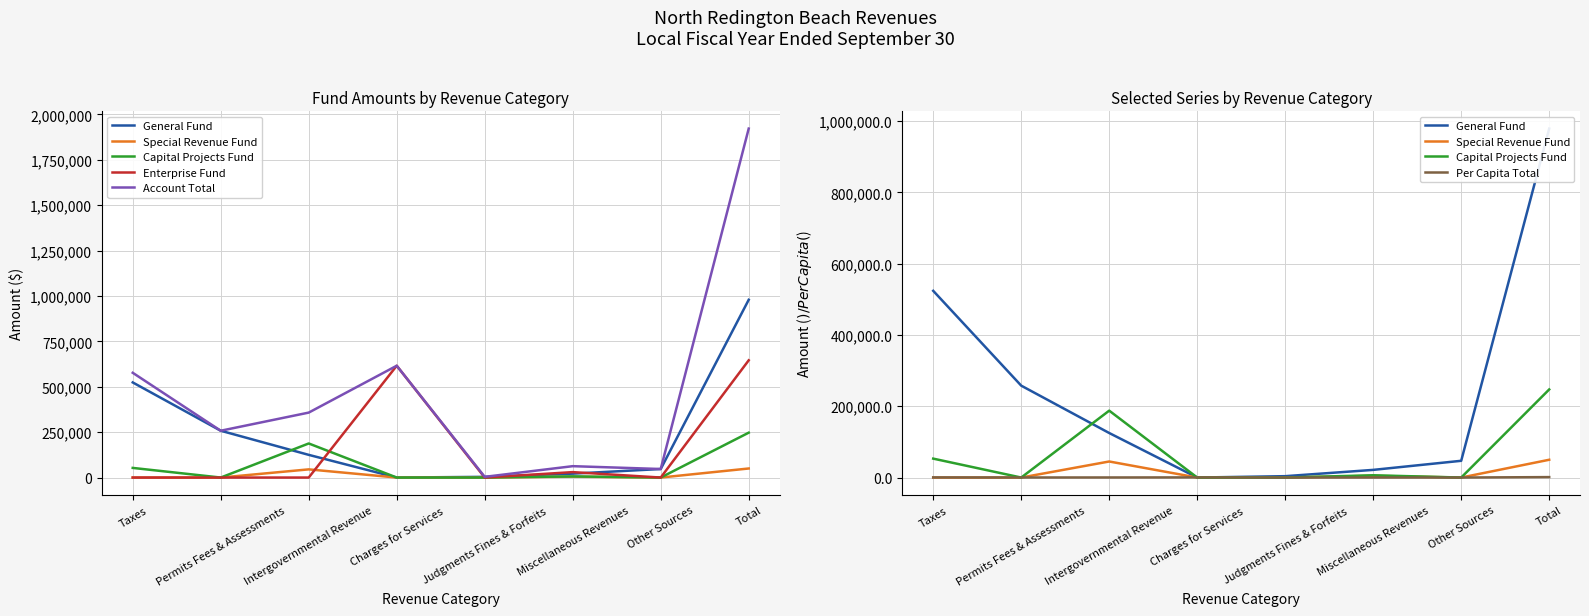

What is the difference between the maximum and second lowest values in the Per Capita Total series?

1224.6